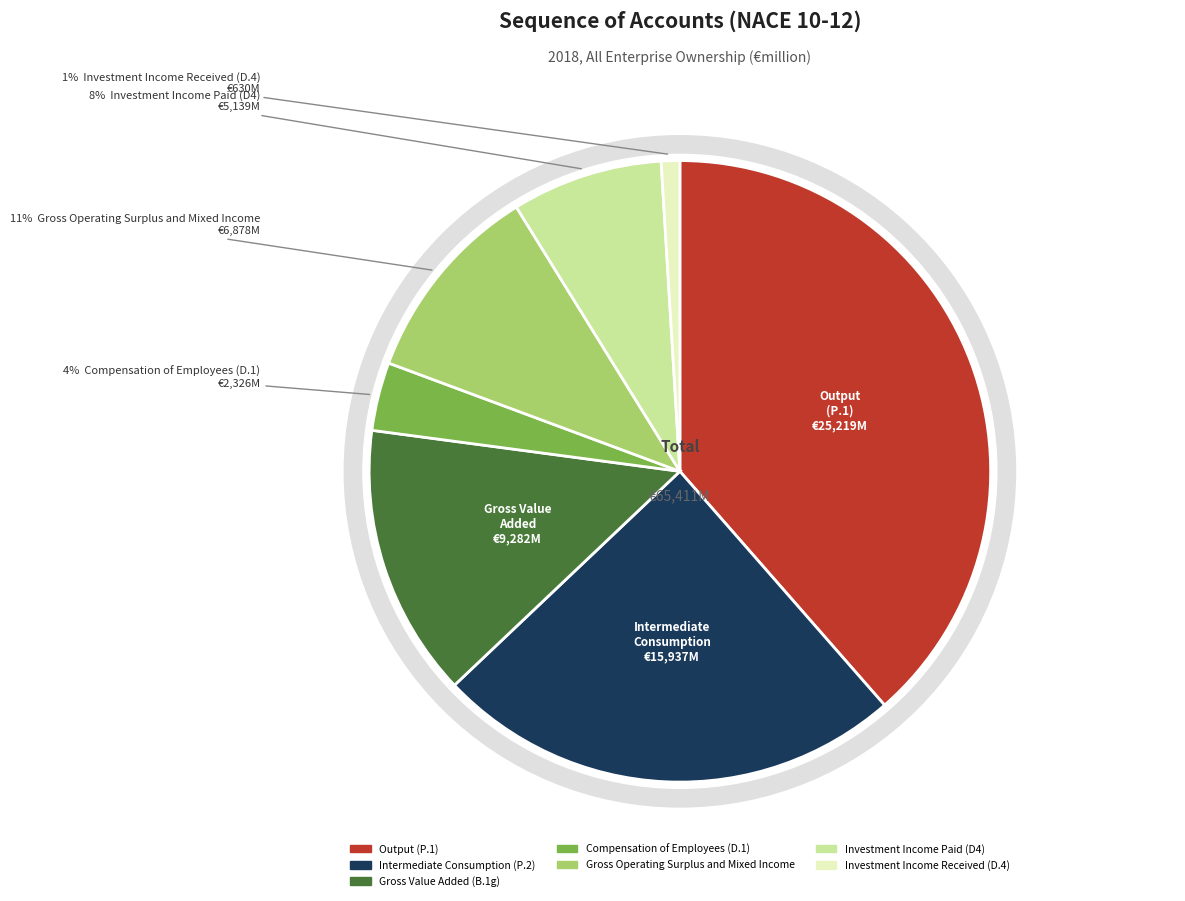

To the nearest percent, what is the difference between the largest and smallest slice percentages?

38%